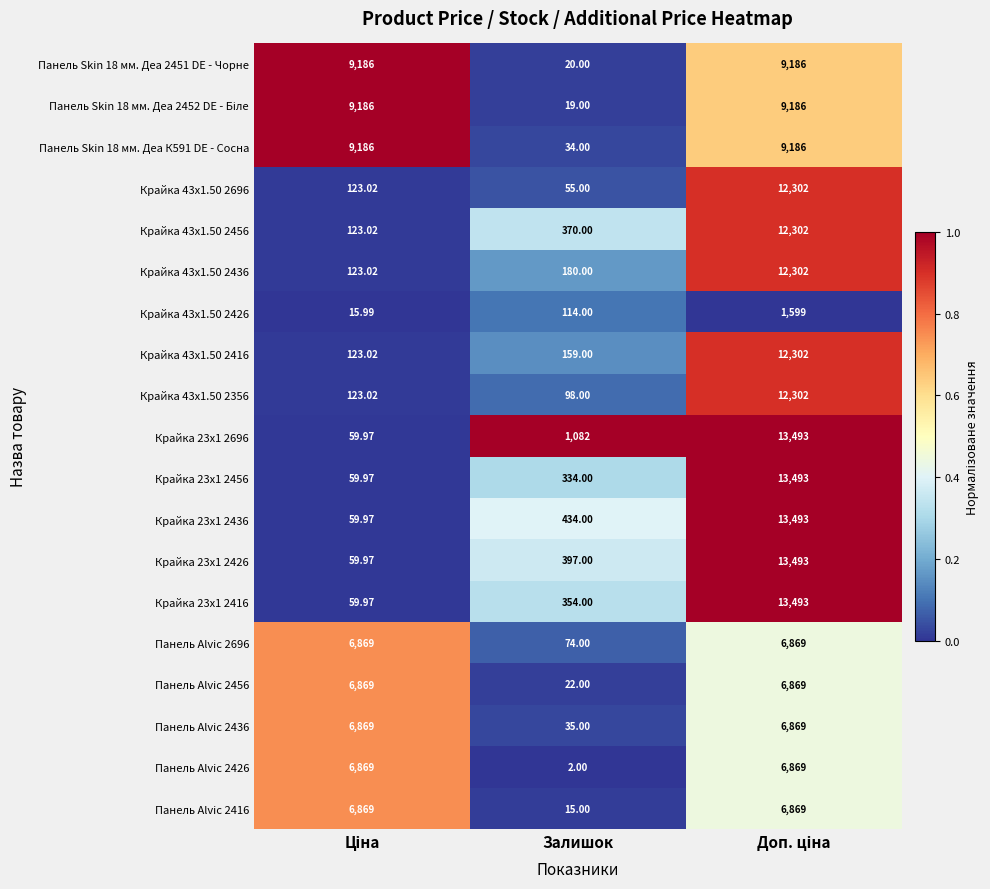

Which category has the lowest value across all series?

Залишок